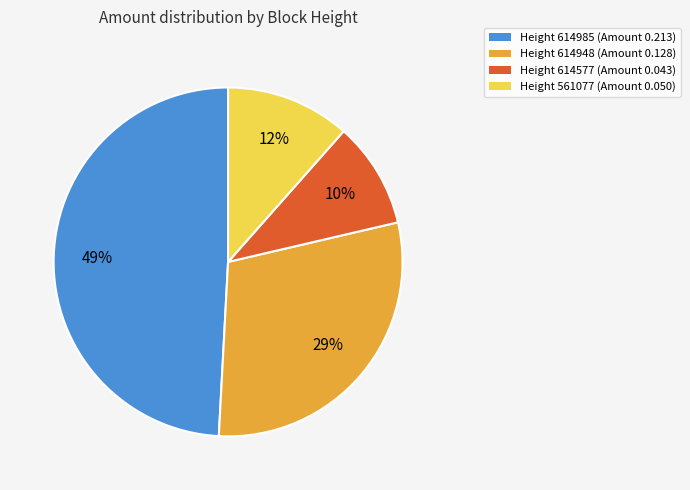

Which category has the smallest portion of the pie?

Height 614577 (Amount 0.043)